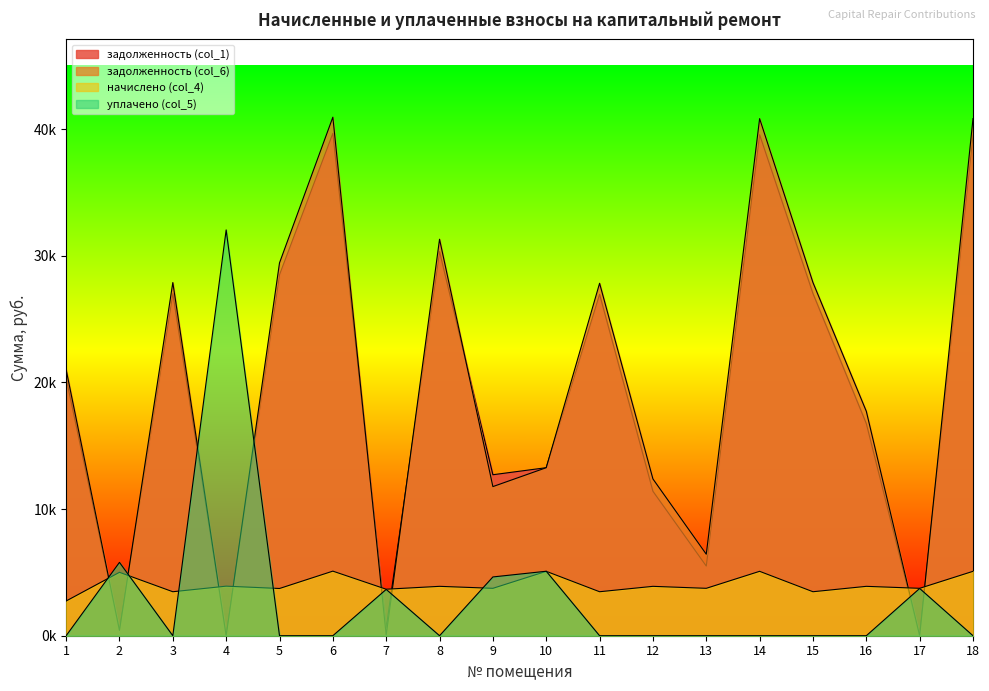

Which category has the lowest value in the начислено (col_4) series?

1